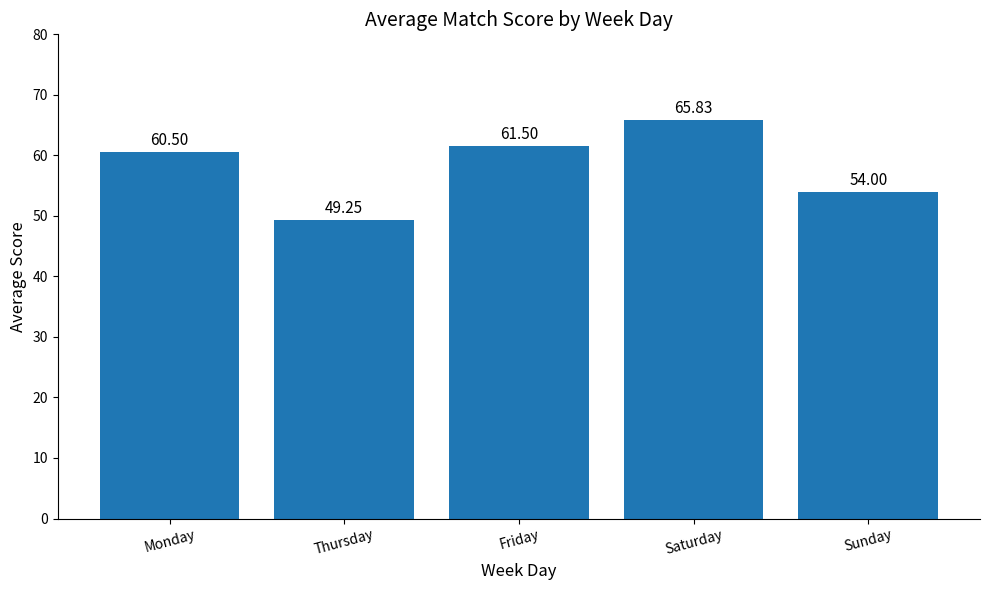

What is the average value?

58.2